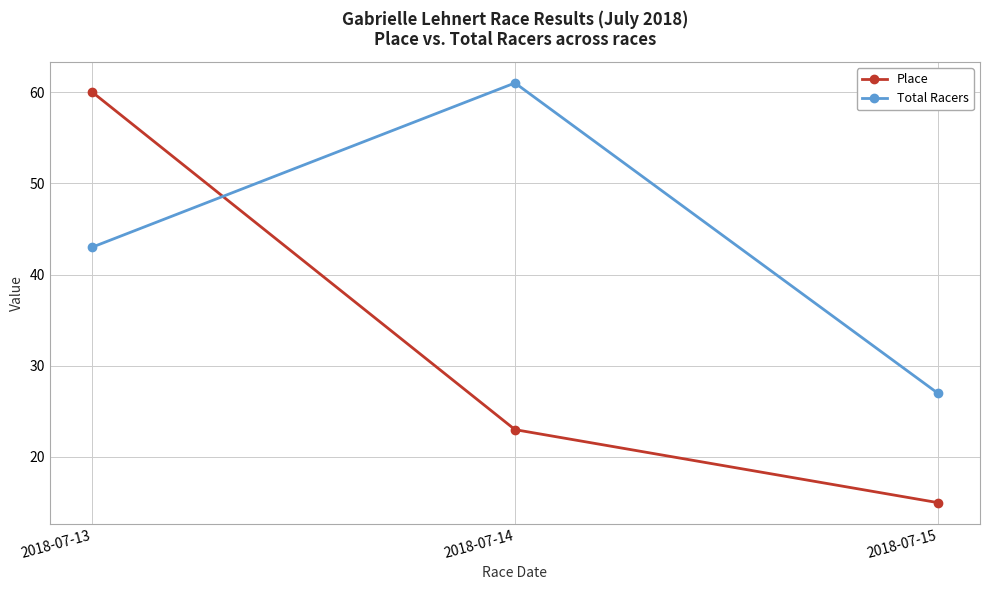

Reading left to right, transcribe all the data shown in this chart.

Place: 2018-07-13=60	2018-07-14=23	2018-07-15=15
Total Racers: 2018-07-13=43	2018-07-14=61	2018-07-15=27